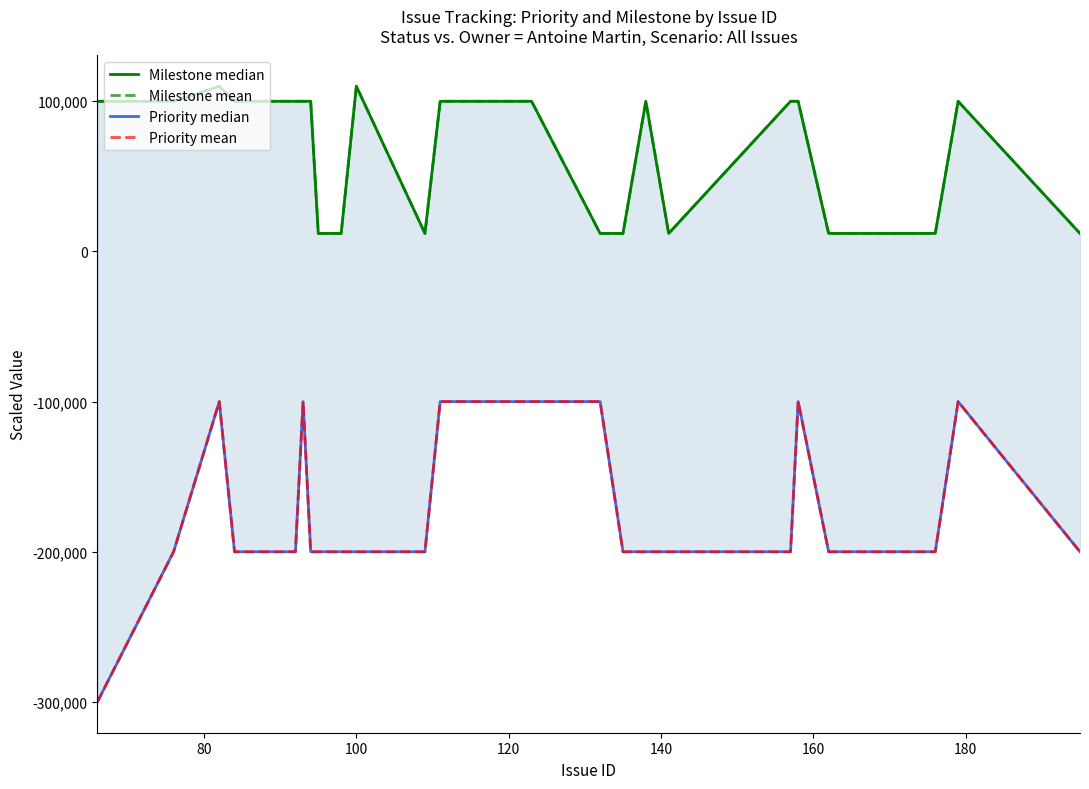

How many values in the Milestone median series are below 100000?

10